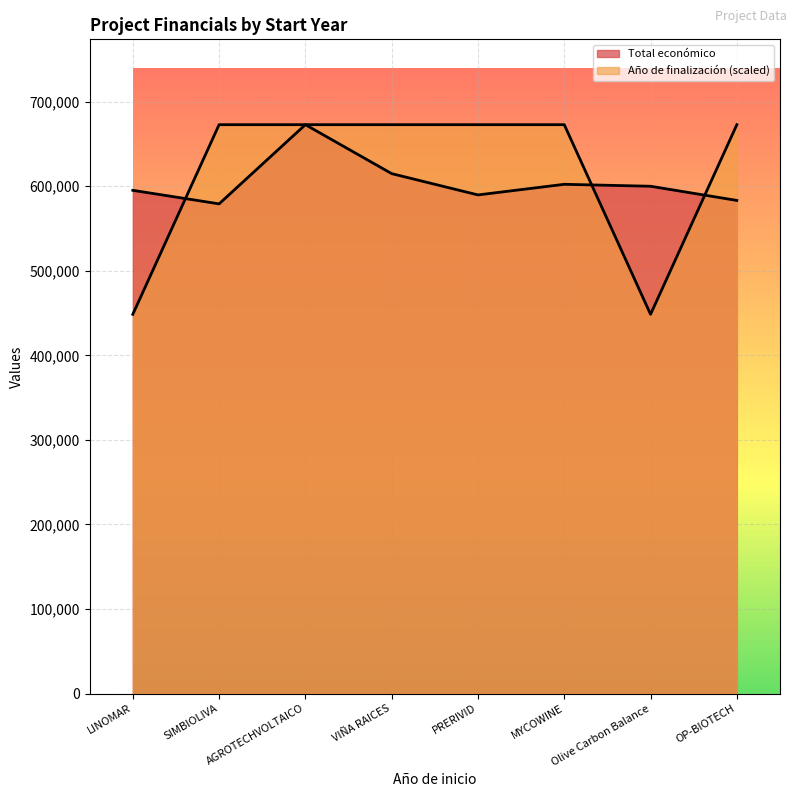

What position from the left is OP-BIOTECH?

8